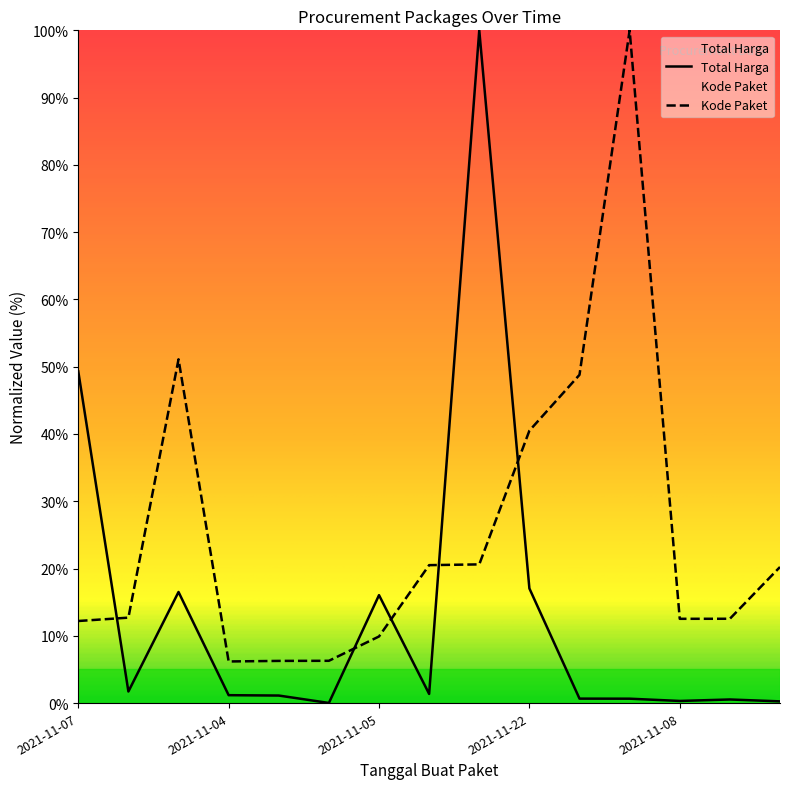

The value of Kode Paket at 2021-11-22 is 63.9. True or false?

False